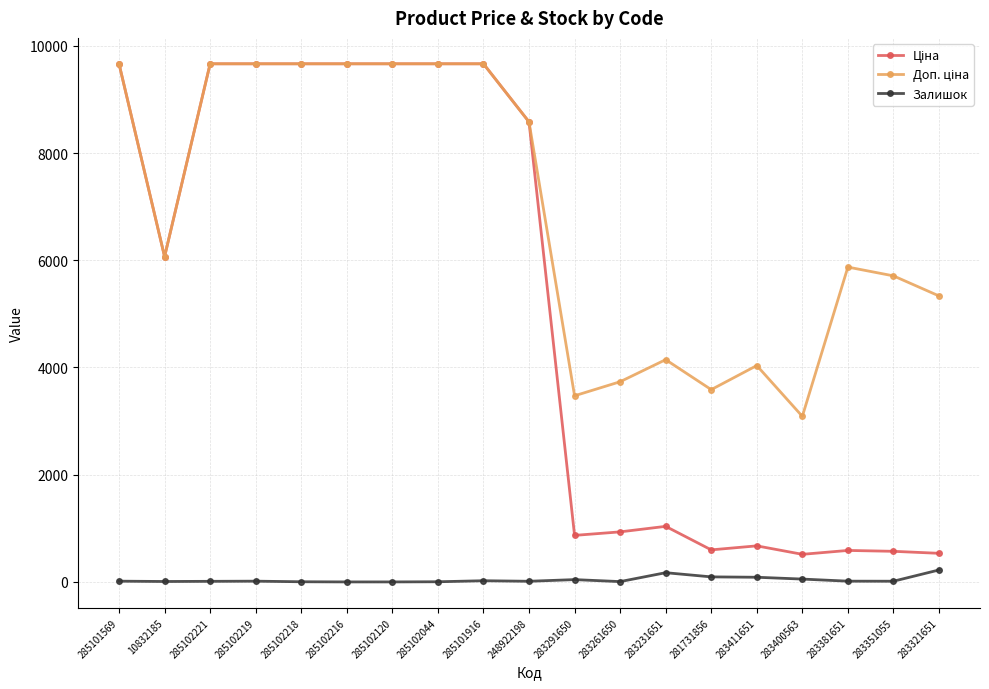

What is the total value across all series at 285101569?

19343.3